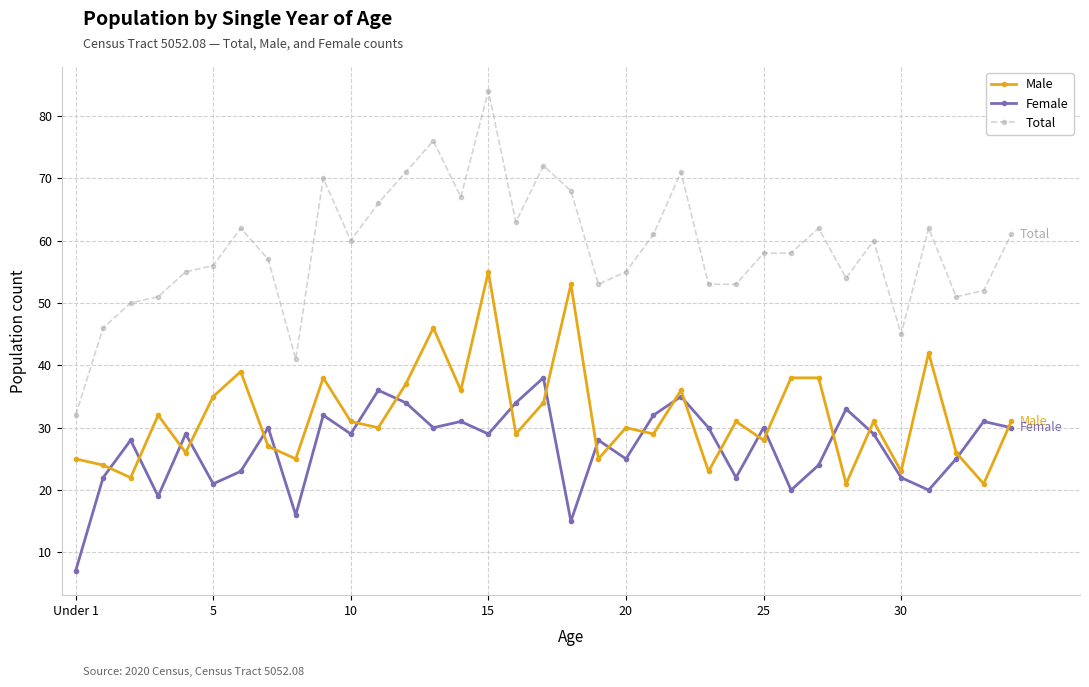

True or false: Male has more than 1 points higher than both neighbors.

True